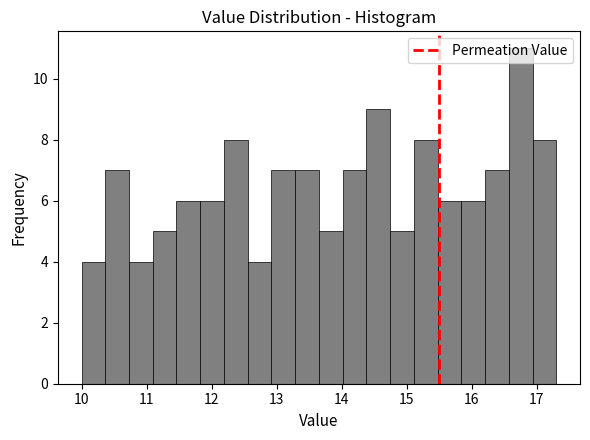

Read against the x-axis, roughly where is the centre of the tallest bar?

16.8